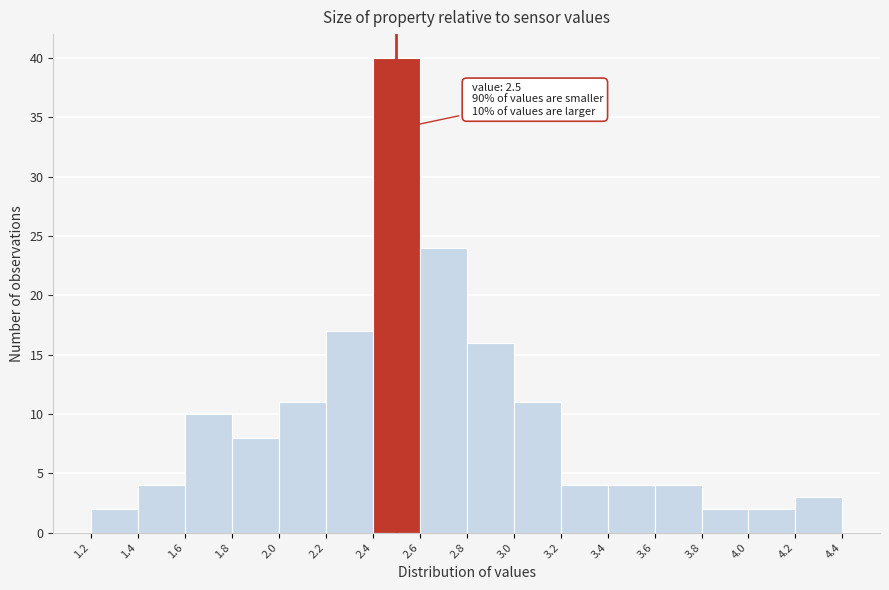

Over which range of the x-axis is the bar tallest?

2.4 to 2.6